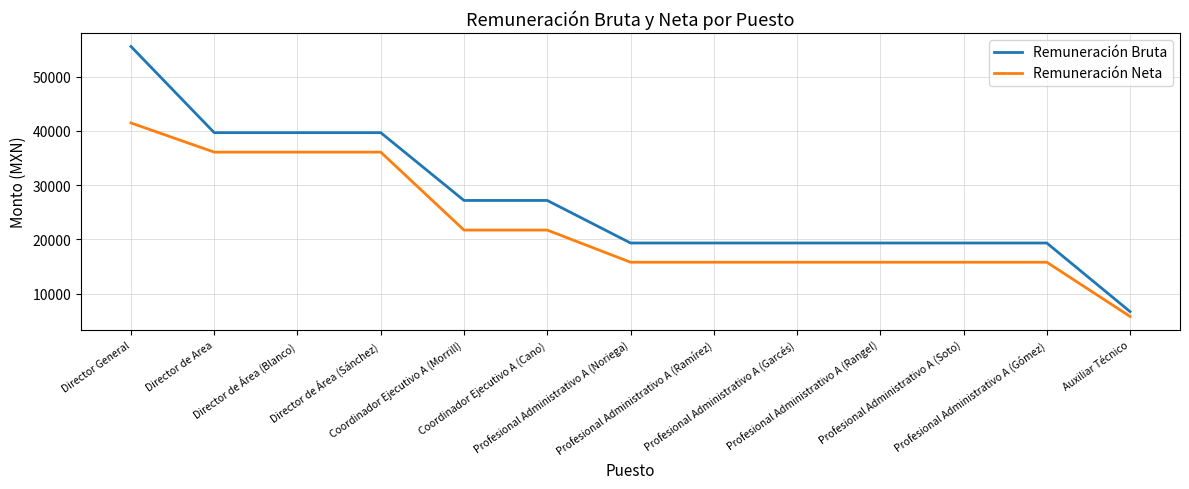

True or false: Remuneración Neta and Remuneración Bruta cross at least once.

False